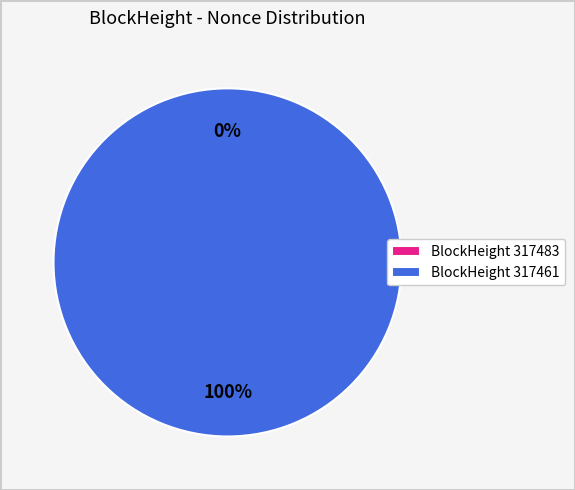

Is there any slice that represents more than half of the pie?

Yes